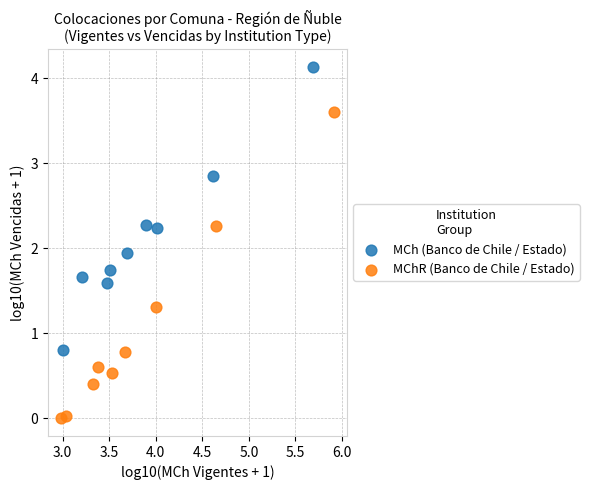

Which series has the widest spread of Y values?

MChR (Banco de Chile / Estado)